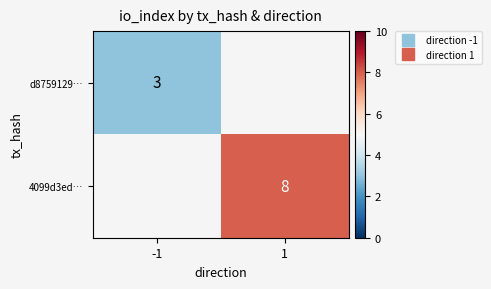

Which category has the lowest value across all series?

-1